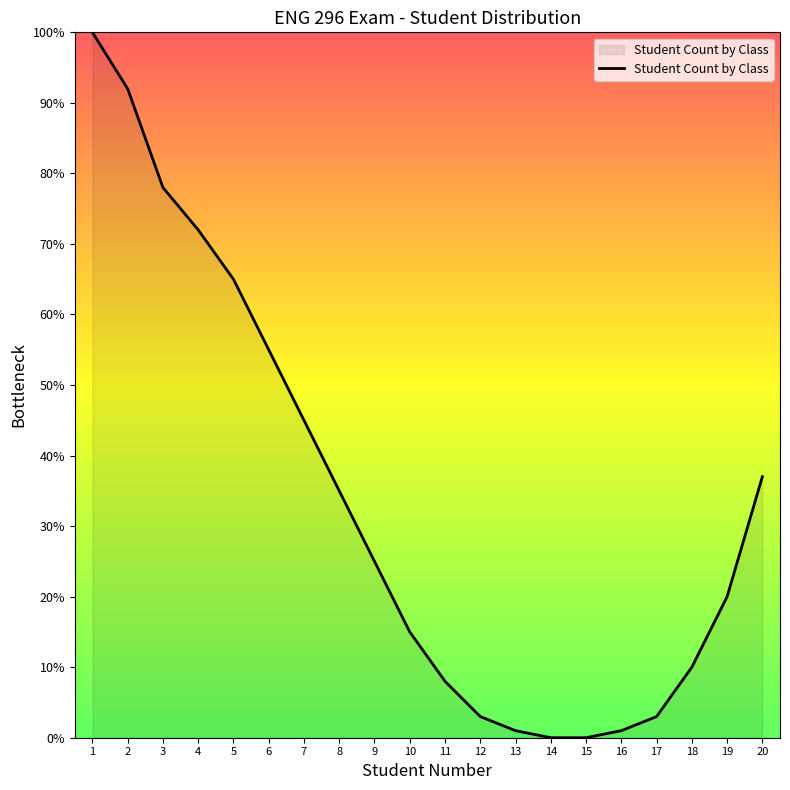

The value at 5 is 65. True or false?

True